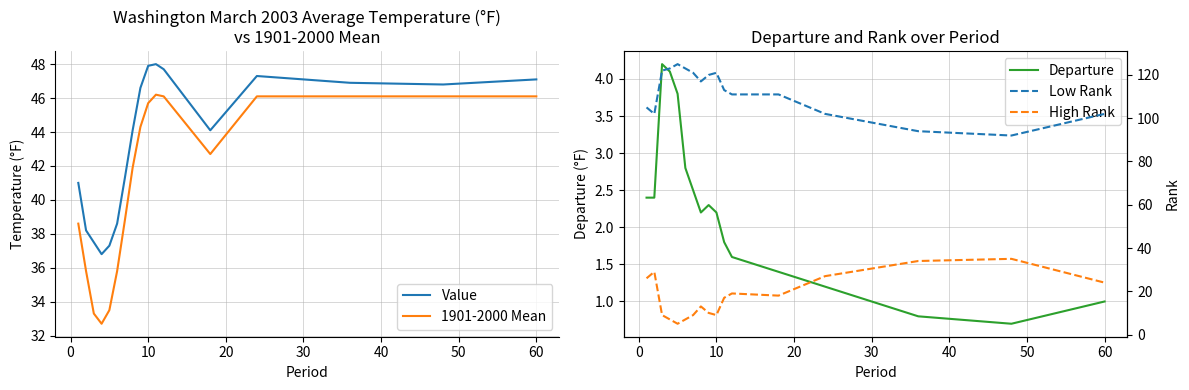

Which series has the largest range (max minus min)?

Low Rank